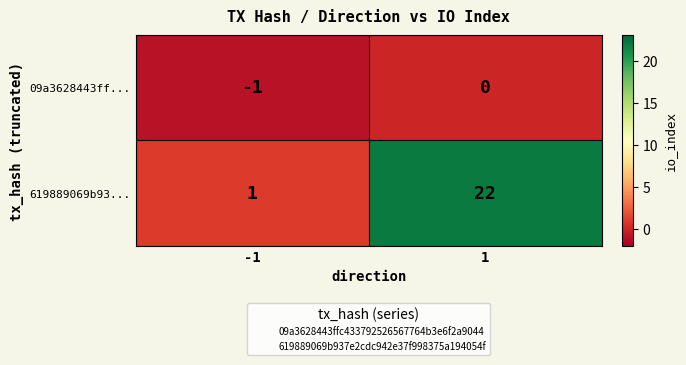

Reading left to right, list all the values displayed in this chart.

09a3628443ff...: -1	0
619889069b93...: 1	22